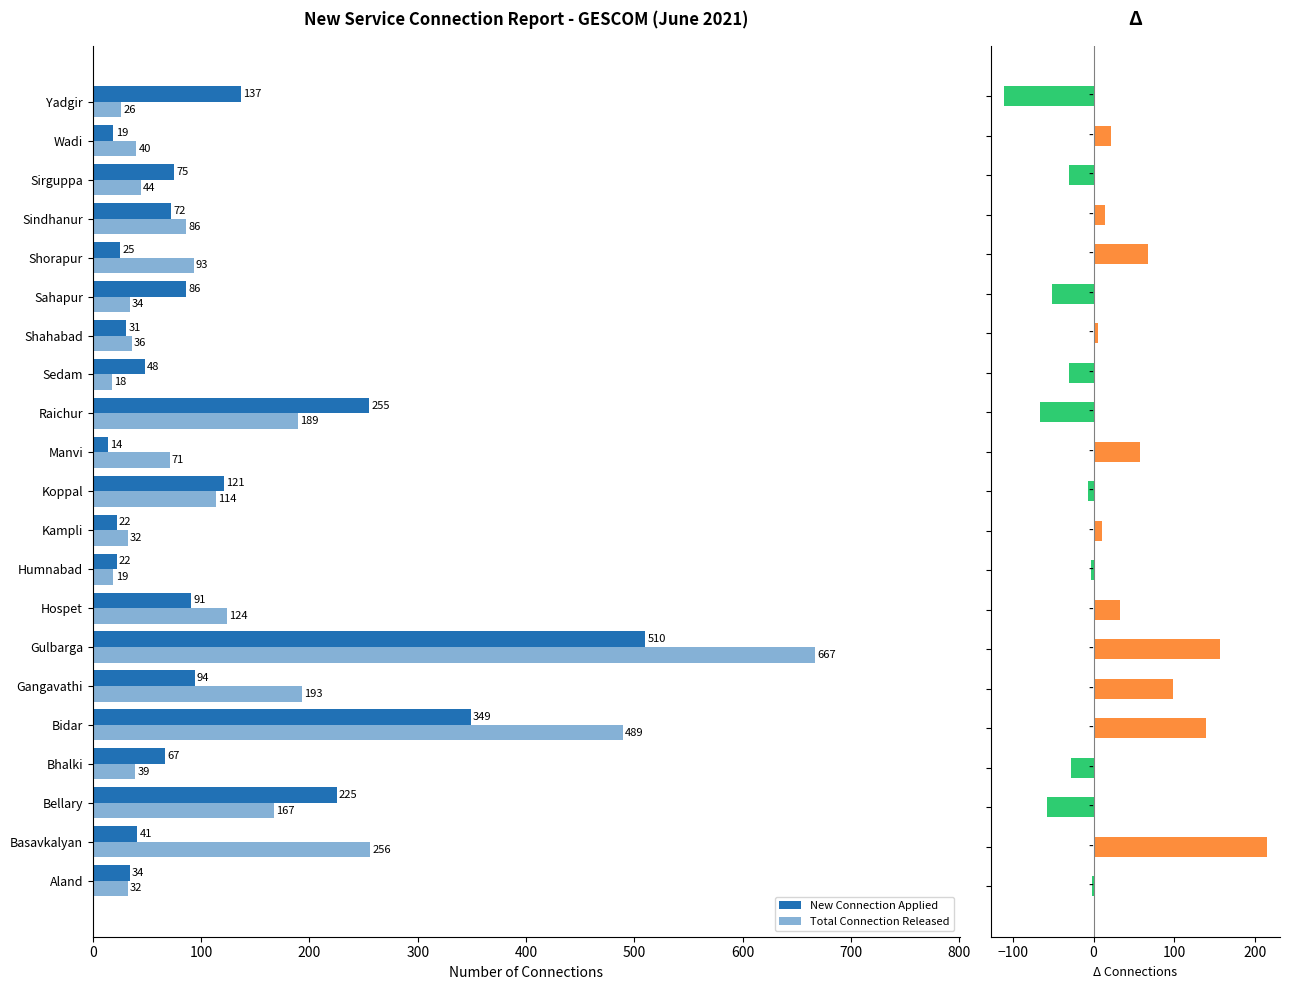

What is the difference between the Δ values at 200 and 700?

91